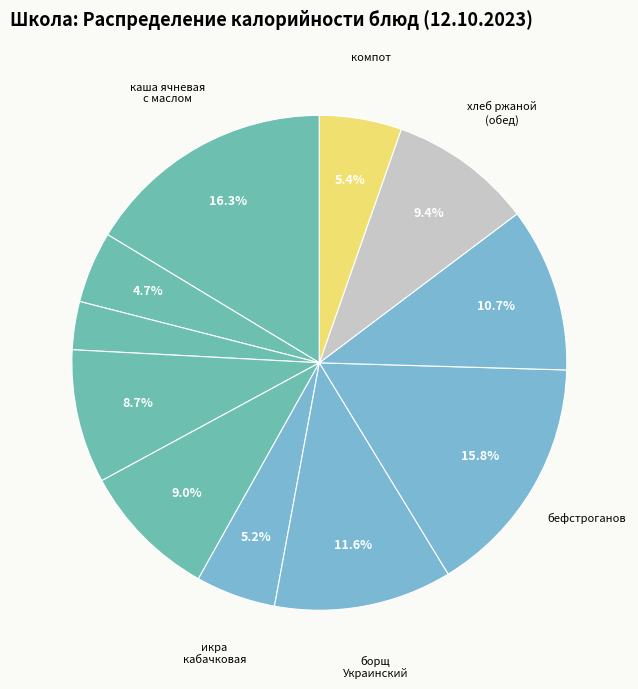

How many slices are in this pie chart?

11